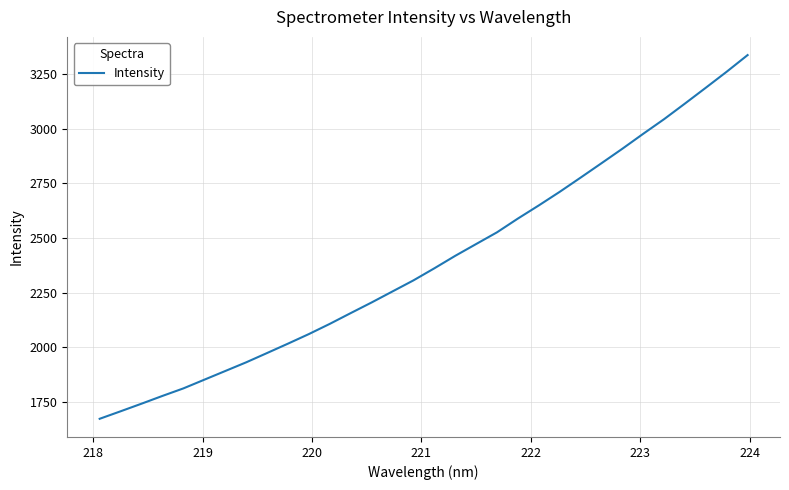

What is the difference between the maximum and minimum values?

1664.7